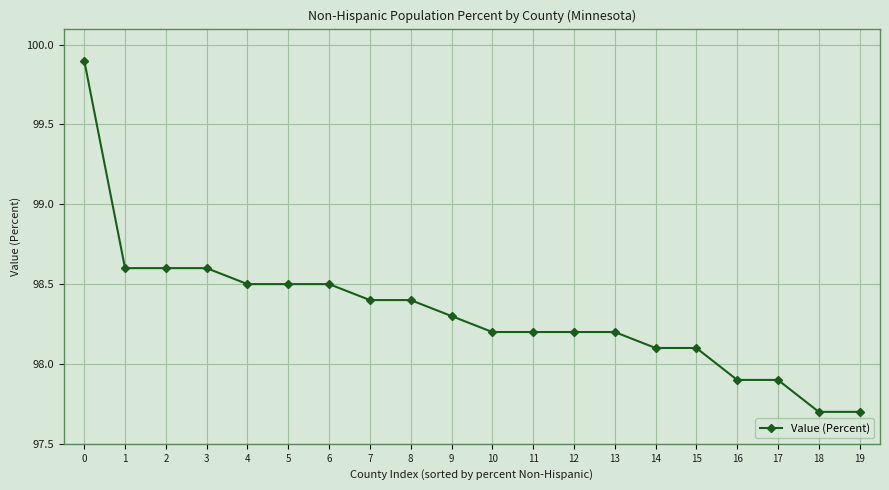

Reading left to right, extract all data points from this chart.

0=99.9	1=98.6	2=98.6	3=98.6	4=98.5	5=98.5	6=98.5	7=98.4	8=98.4	9=98.3	10=98.2	11=98.2	12=98.2	13=98.2	14=98.1	15=98.1	16=97.9	17=97.9	18=97.7	19=97.7